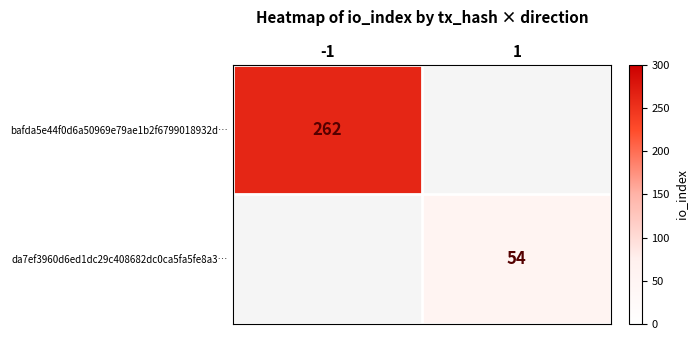

At -1, list the series in order from largest to smallest.

bafda5e44f0d6a50969e79ae1b2f6799018932d…, da7ef3960d6ed1dc29c408682dc0ca5fa5fe8a3…